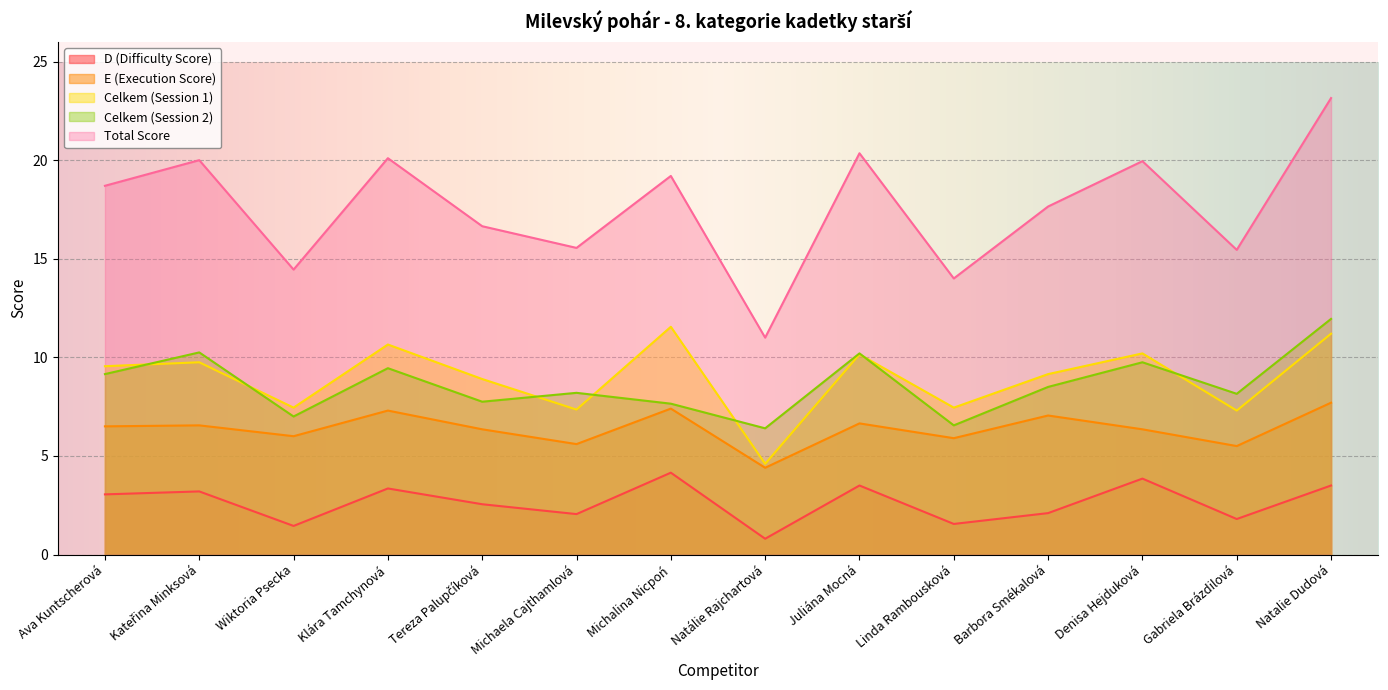

True or false: D (Difficulty Score) and Total Score cross at least once.

False